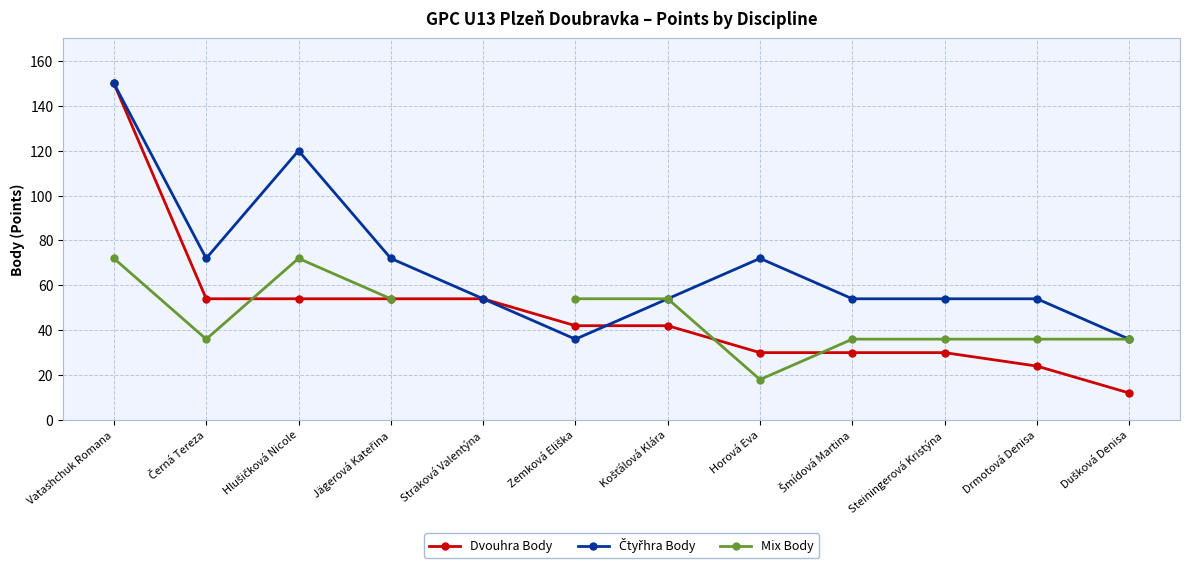

Which series has the widest spread of values?

Dvouhra Body